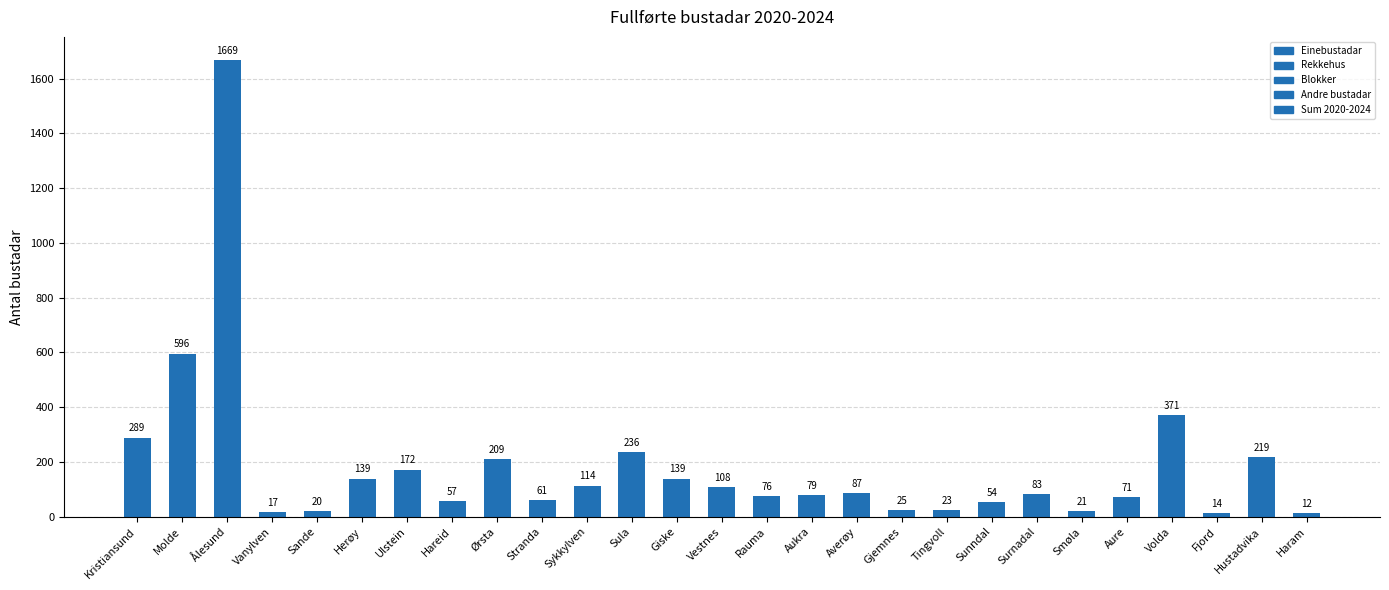

Between Gjemnes and Surnadal, which is larger?

Surnadal